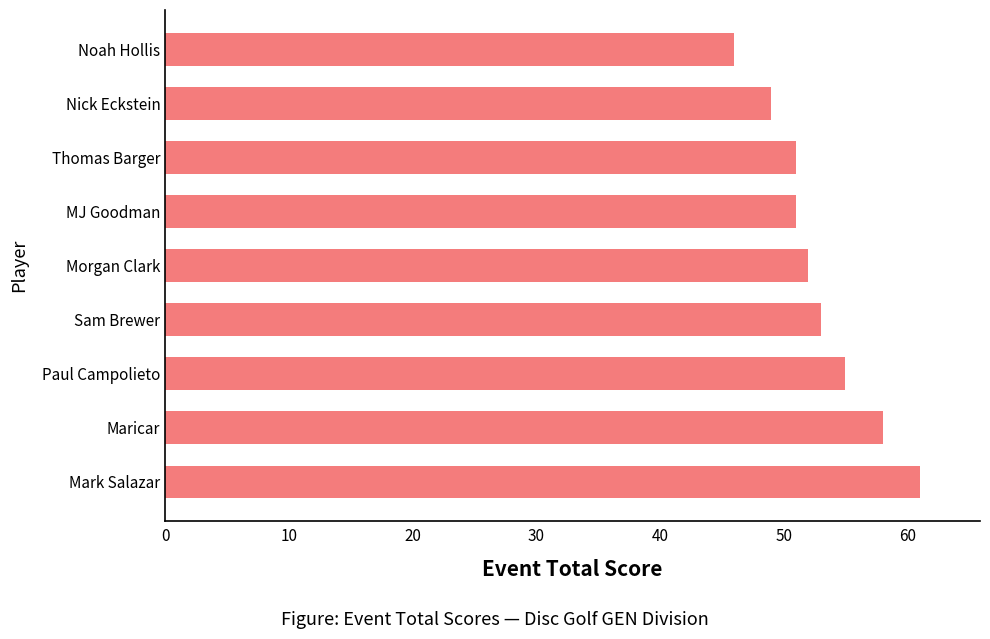

The value at MJ Goodman is 51. True or false?

True